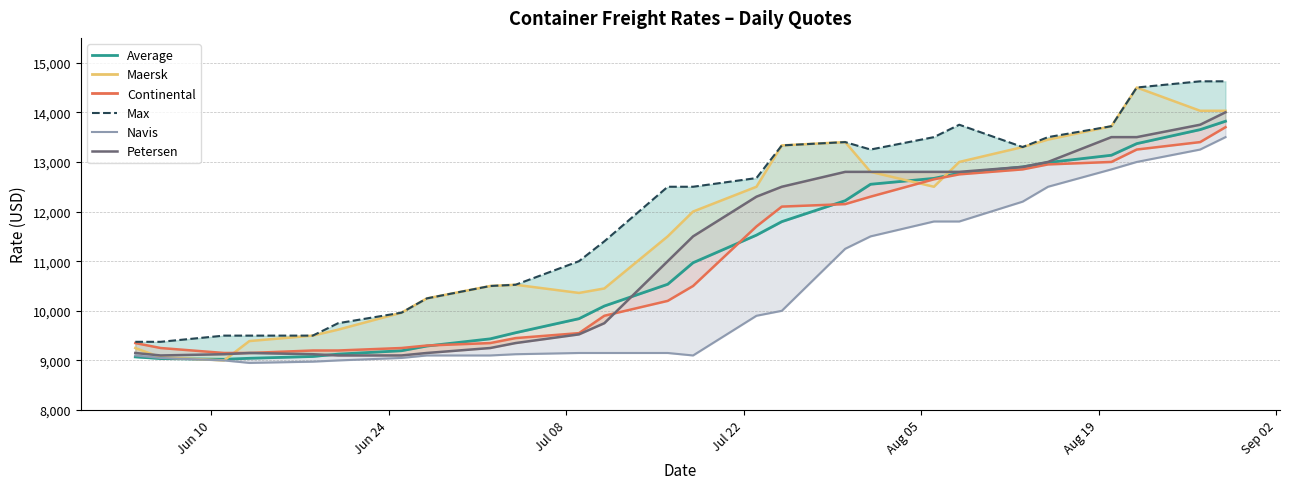

What is the smallest value displayed?

8950